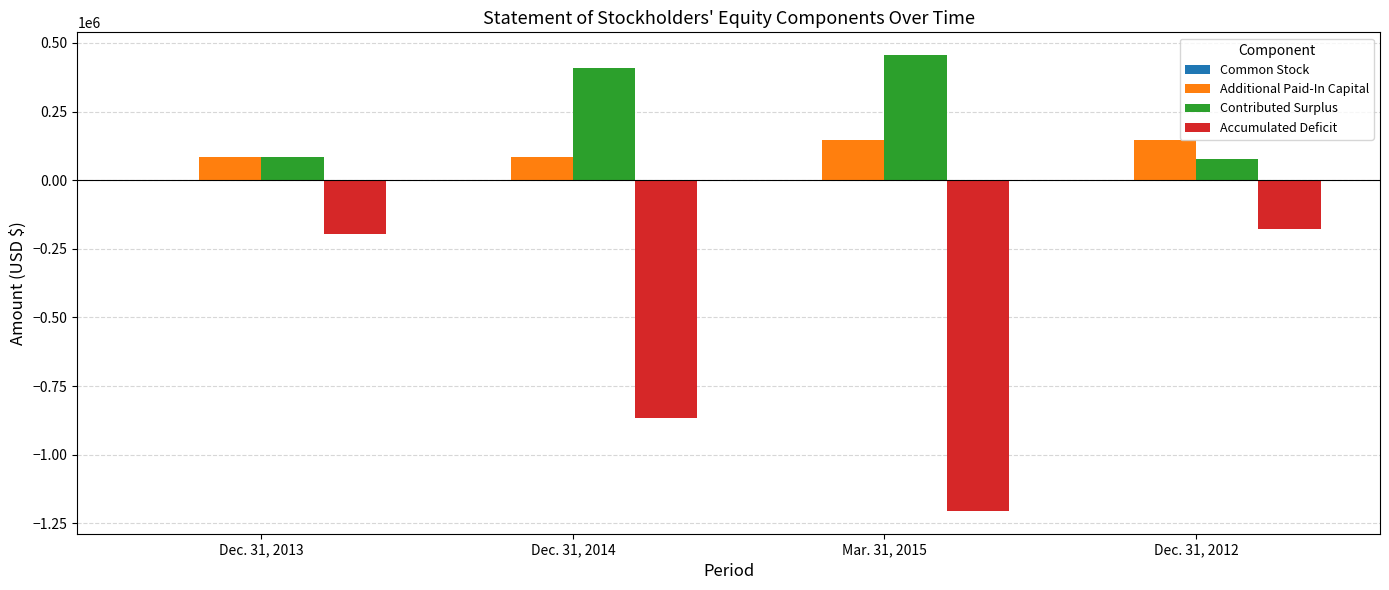

At which category is the sum across all series the highest?

Dec. 31, 2012